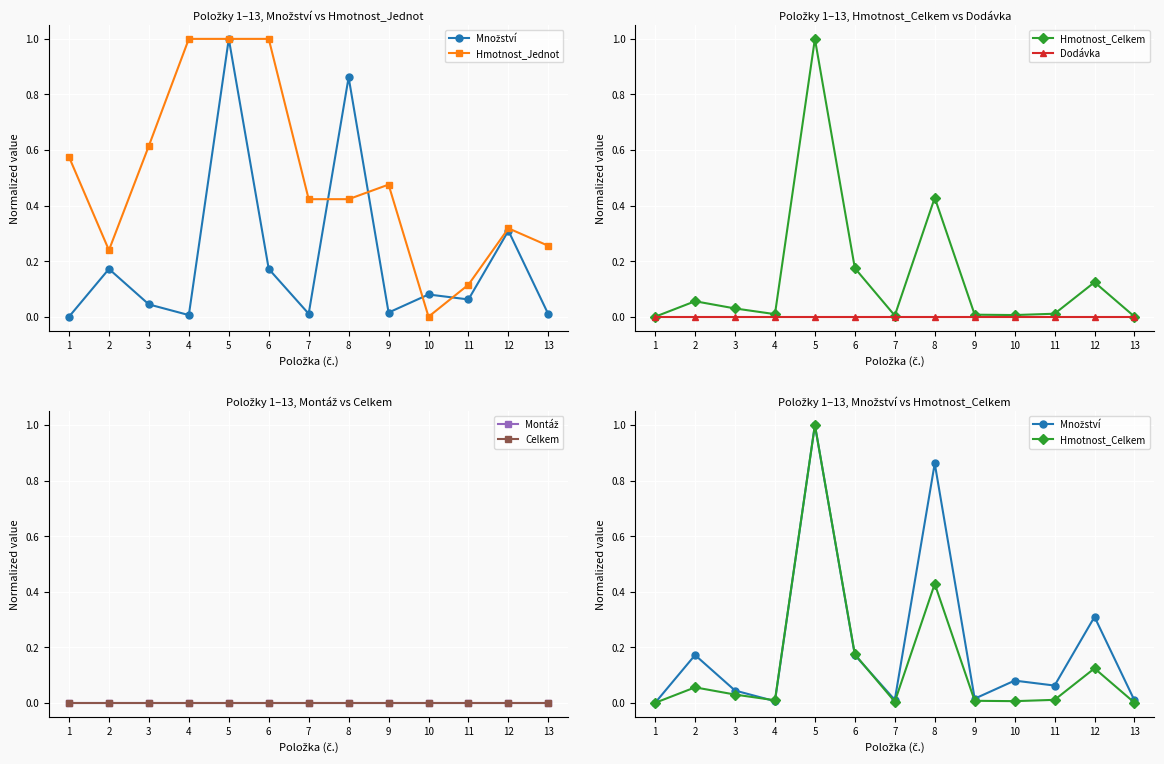

Where is the first local maximum for Množství?

2